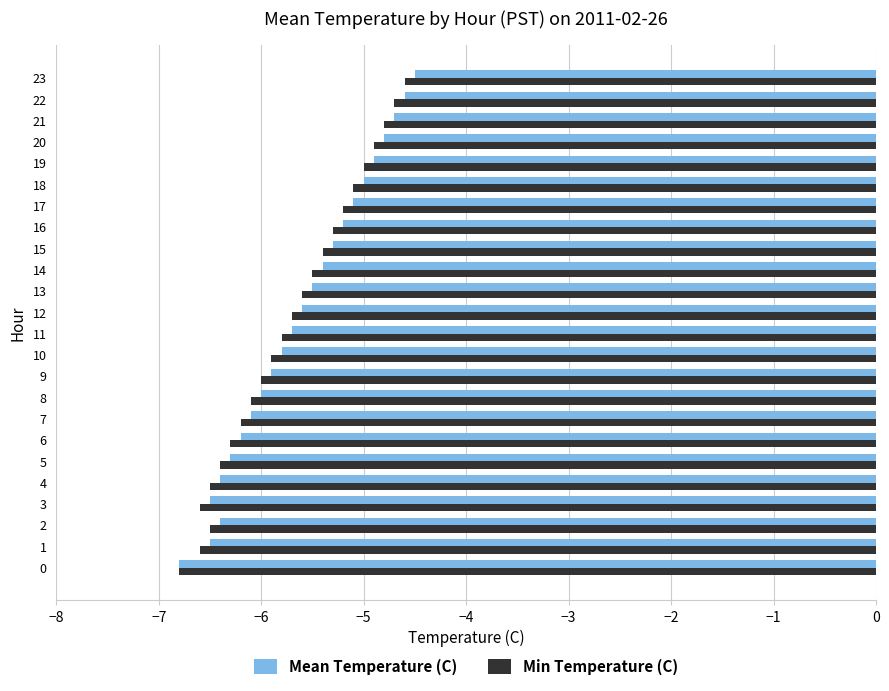

Which series has the largest range (max minus min)?

Mean Temperature (C)